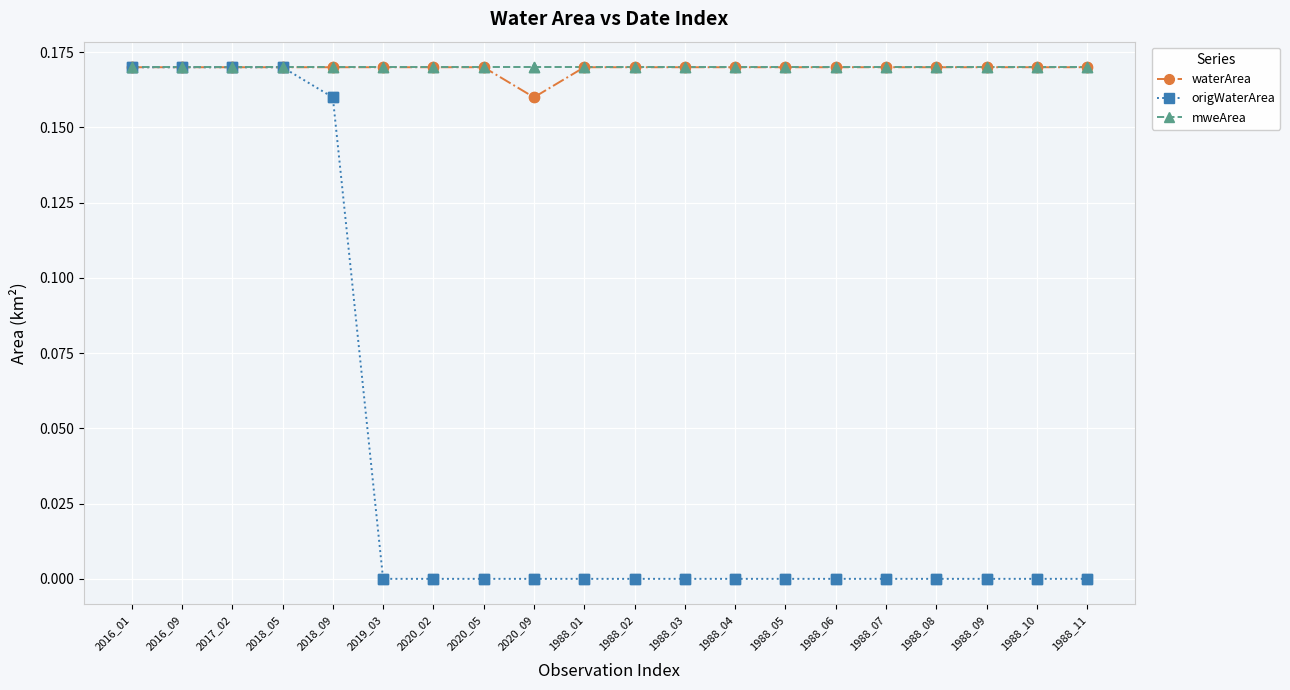

Which series has the widest spread of values?

origWaterArea